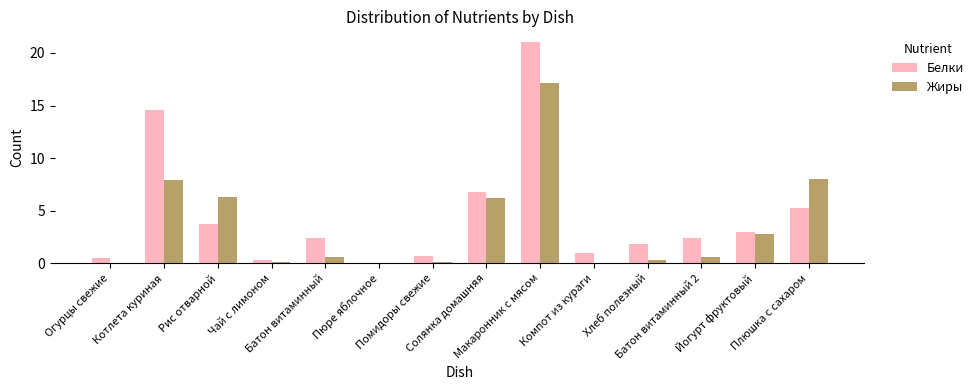

How many data points in Белки are above 2?

8